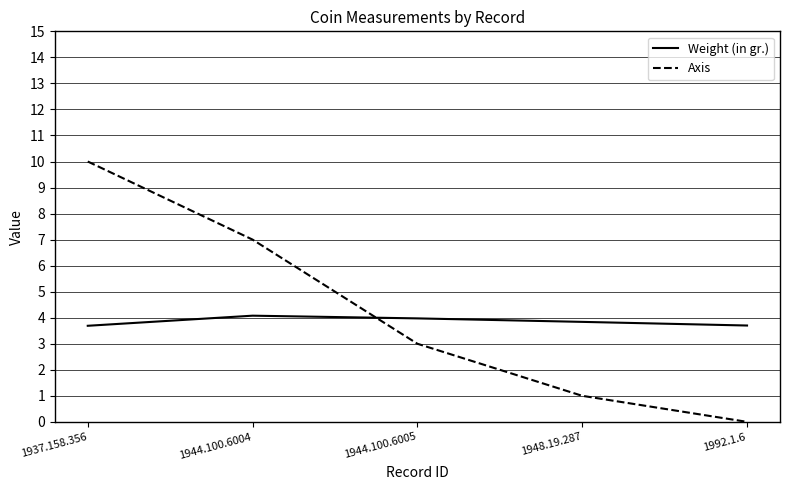

Rank the categories by Axis value from lowest to highest.

1992.1.6, 1948.19.287, 1944.100.6005, 1944.100.6004, 1937.158.356